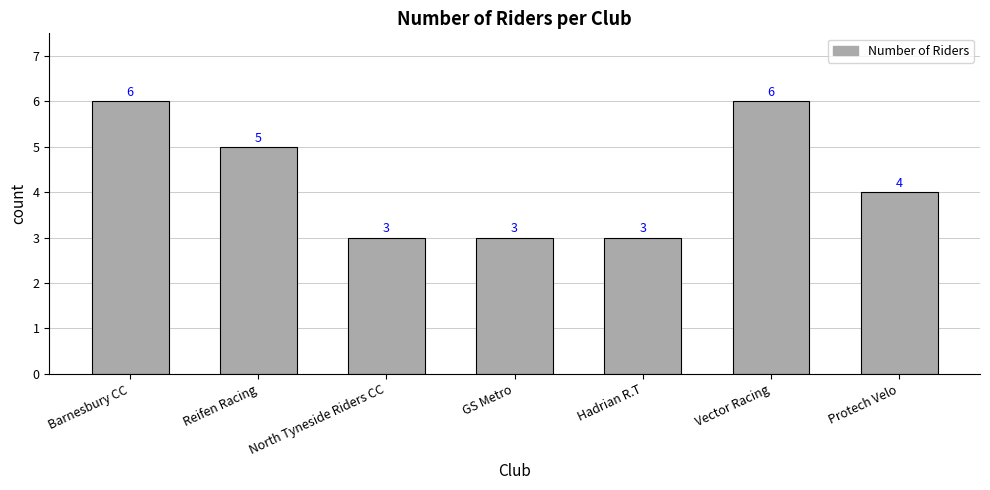

What is the sum of the values at GS Metro and Barnesbury CC?

9